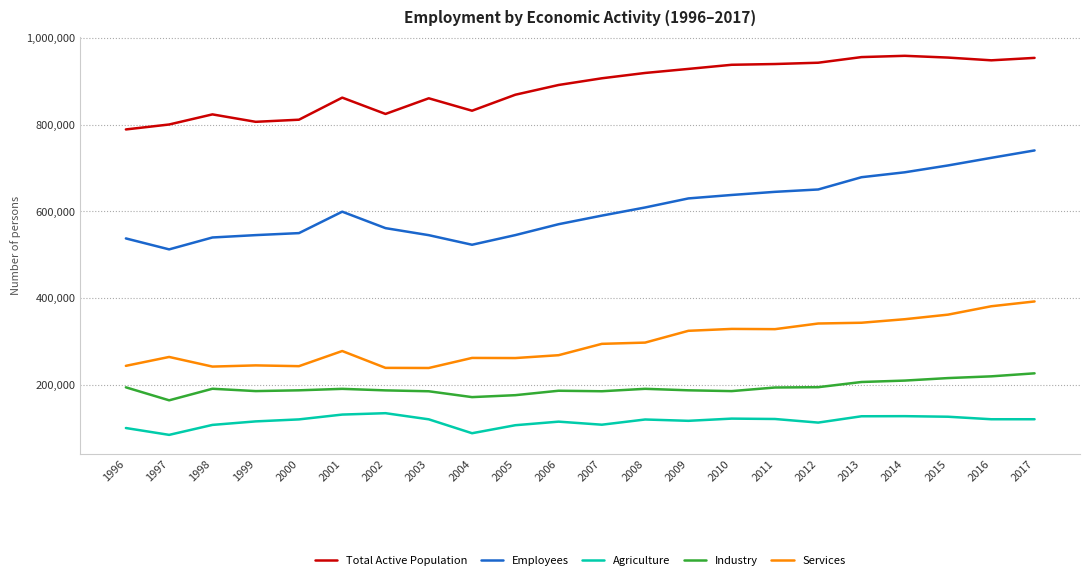

What is the sum of all Services values?

6526698.1